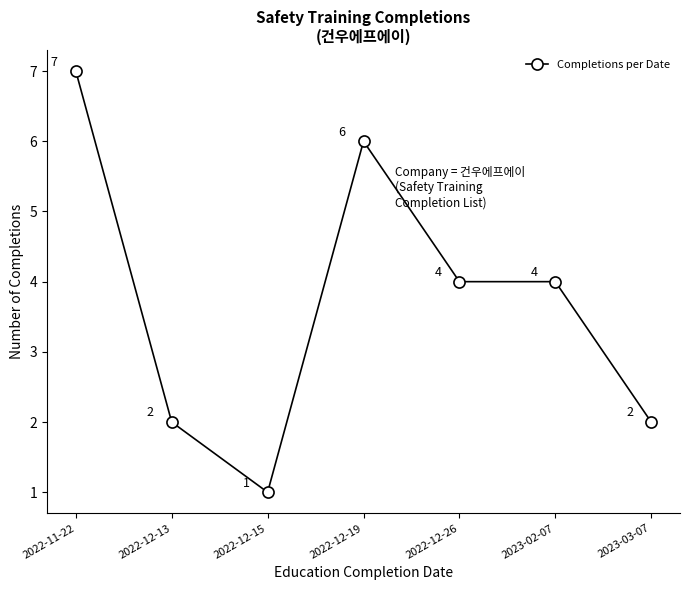

What is the minimum value shown in the chart?

1